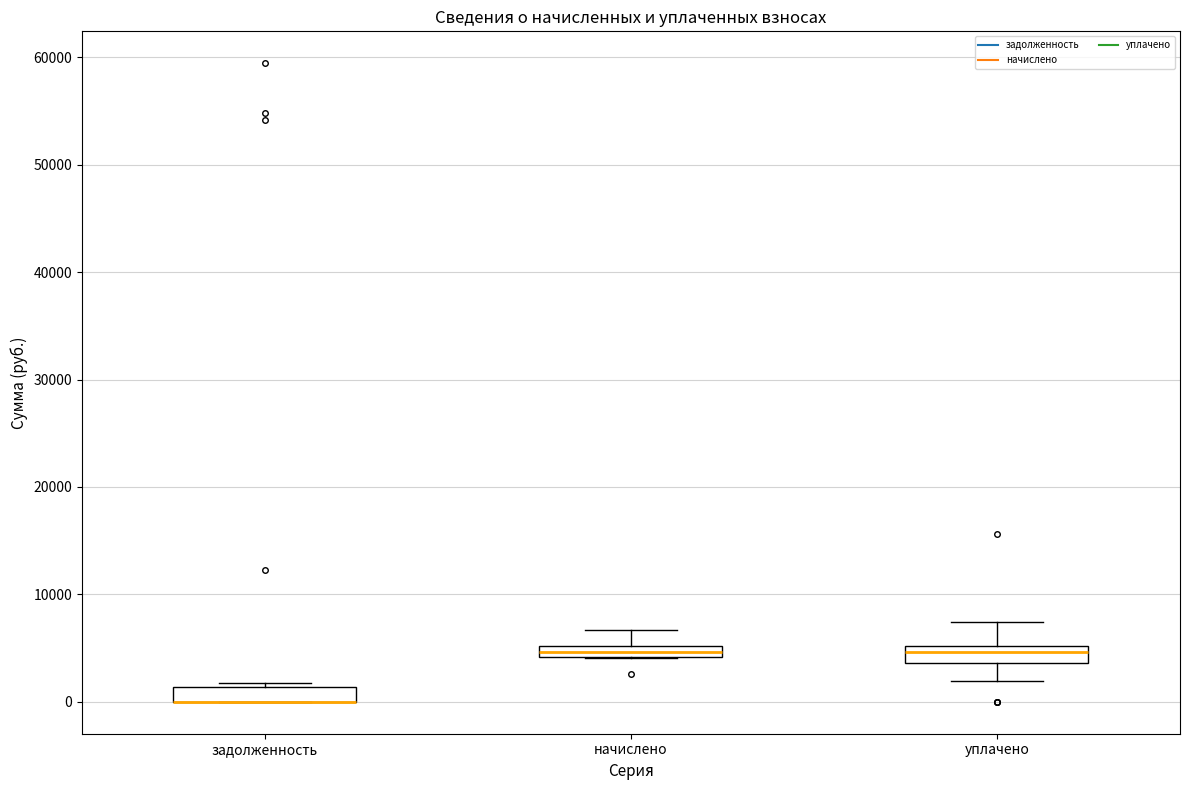

Where does the upper whisker of the box for начислено end on the y-axis? The values are not printed on the chart, so give them approximately, as read against the axis.

7000